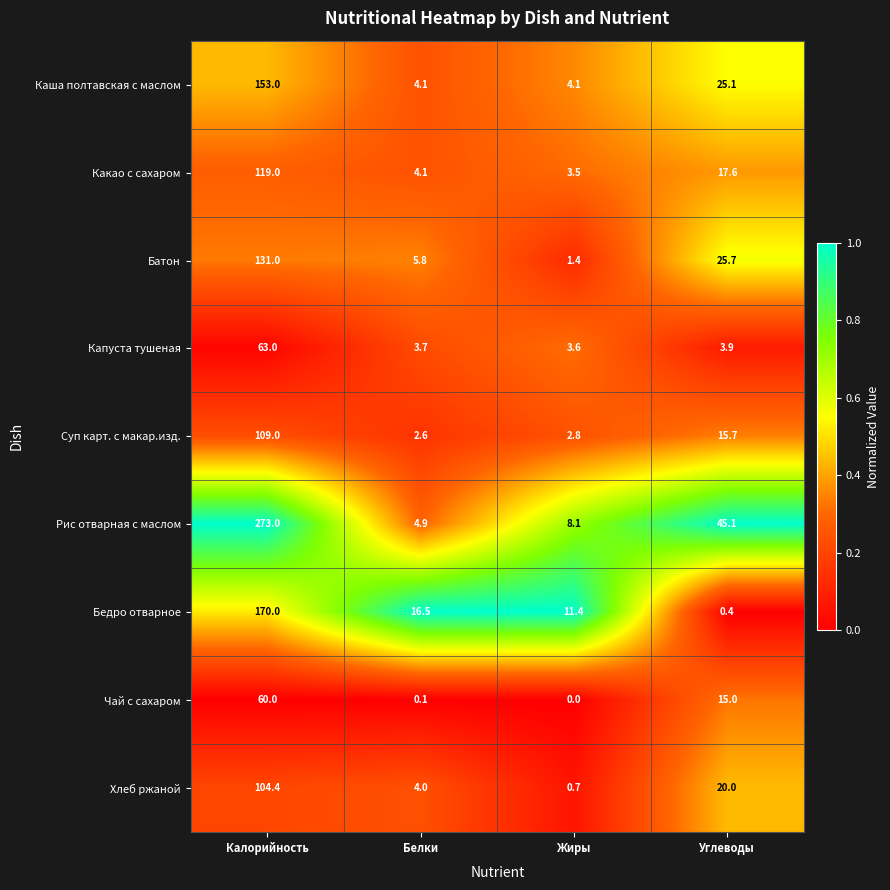

Which label corresponds to the largest value in the chart?

Калорийность